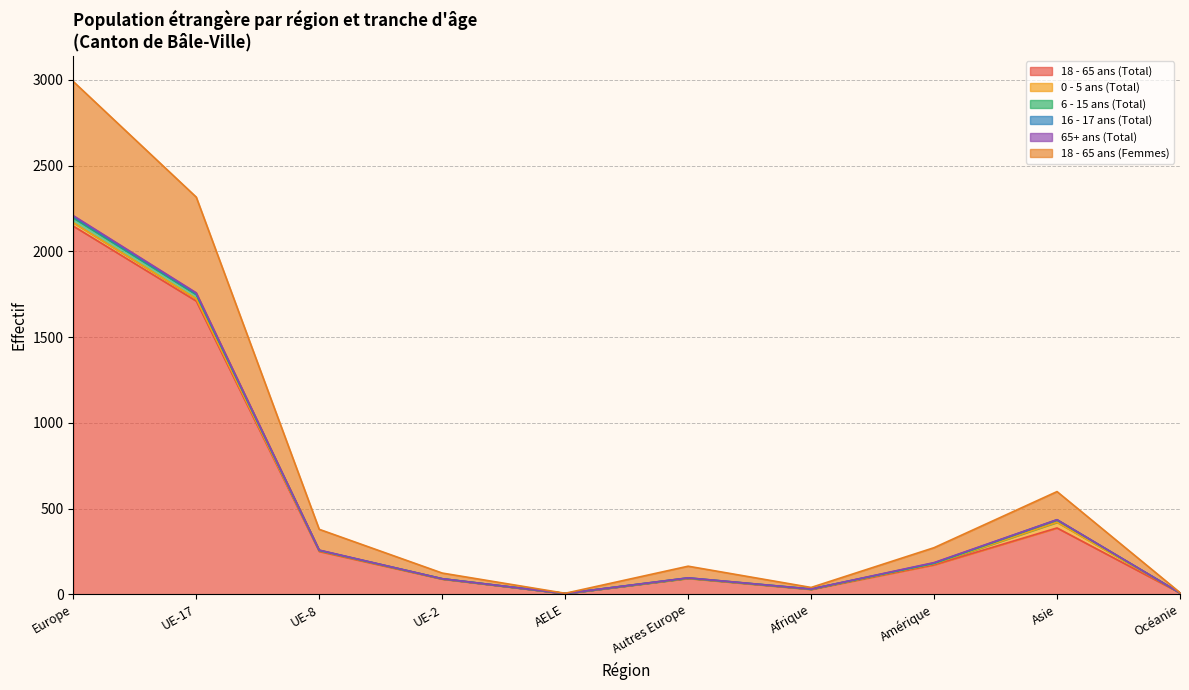

How many values in the 0 - 5 ans (Total) series exceed 5?

4